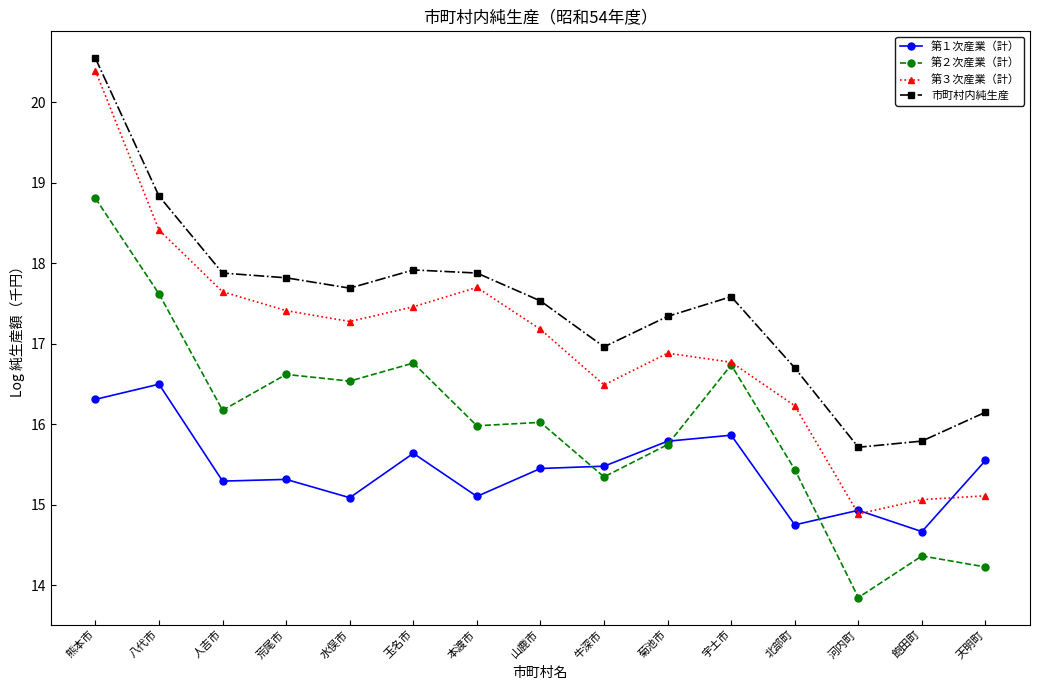

What is the label of the 5th point from the right?

宇土市